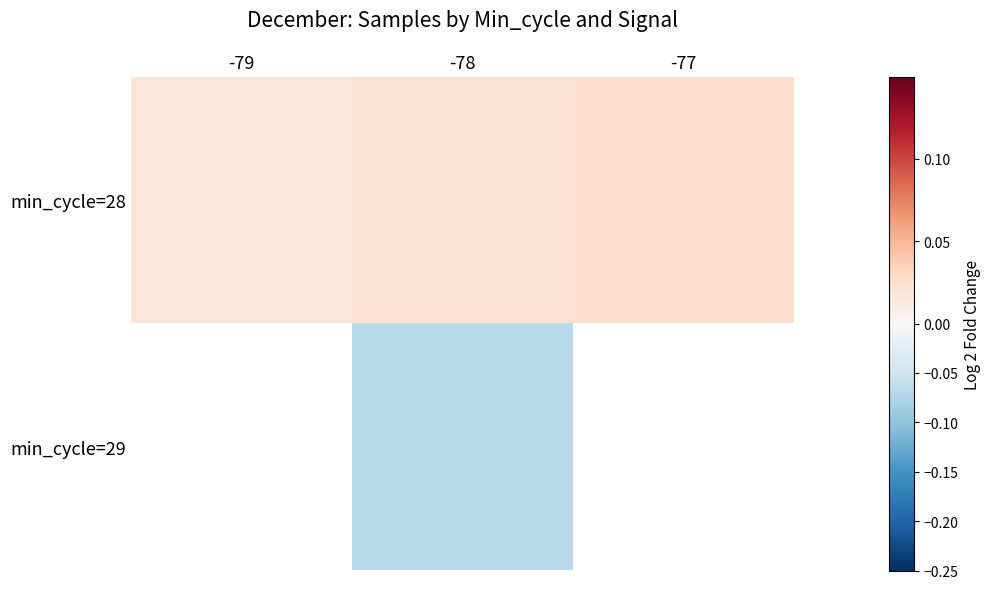

Count the number of data series in this chart.

2